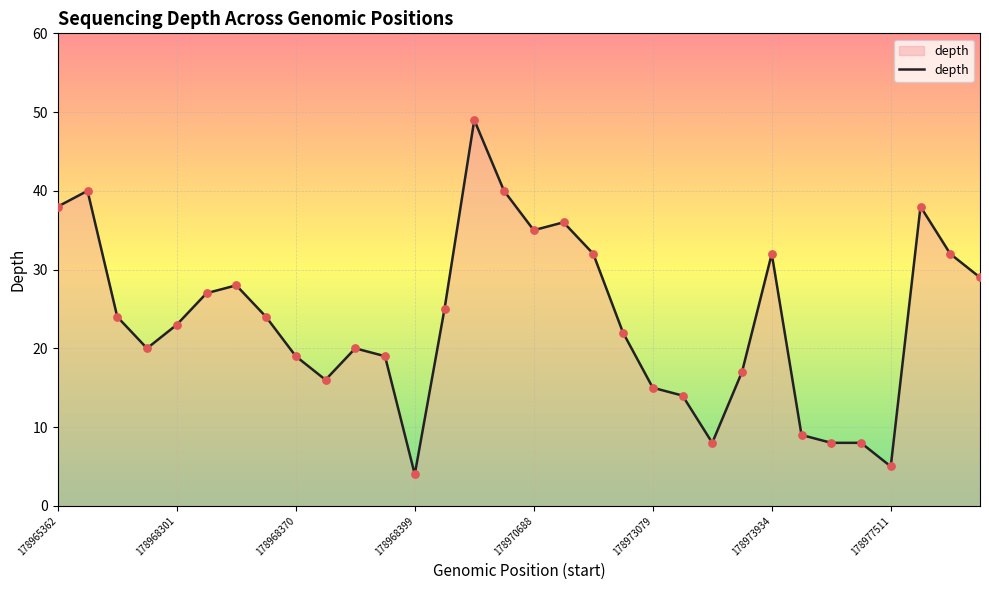

What is the minimum value shown in the chart?

4